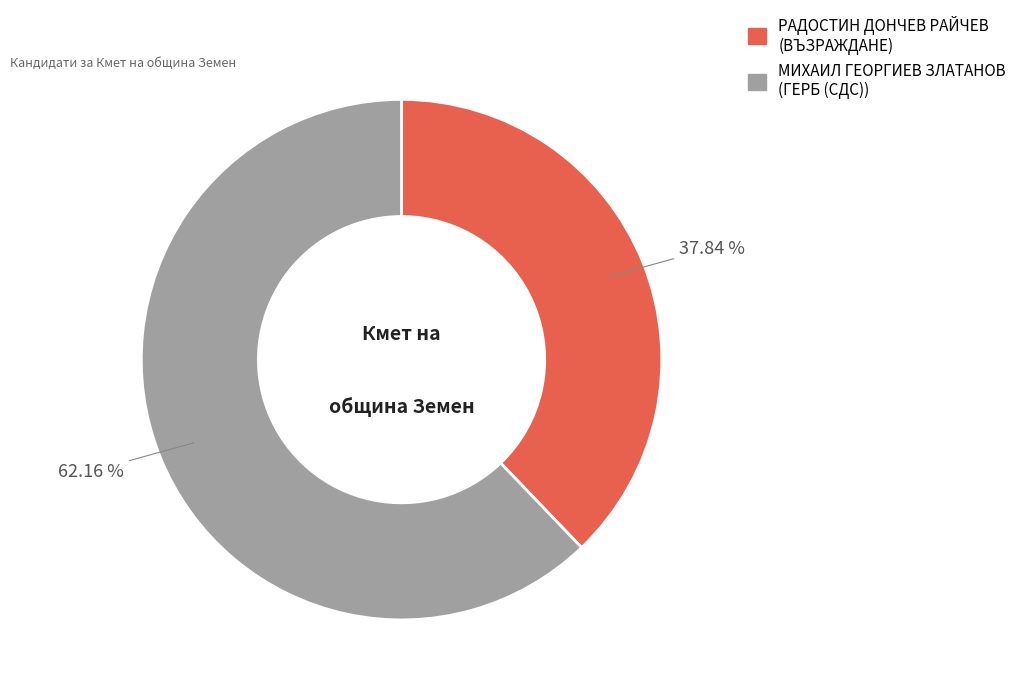

What is the smallest slice in the pie chart?

РАДОСТИН ДОНЧЕВ РАЙЧЕВ